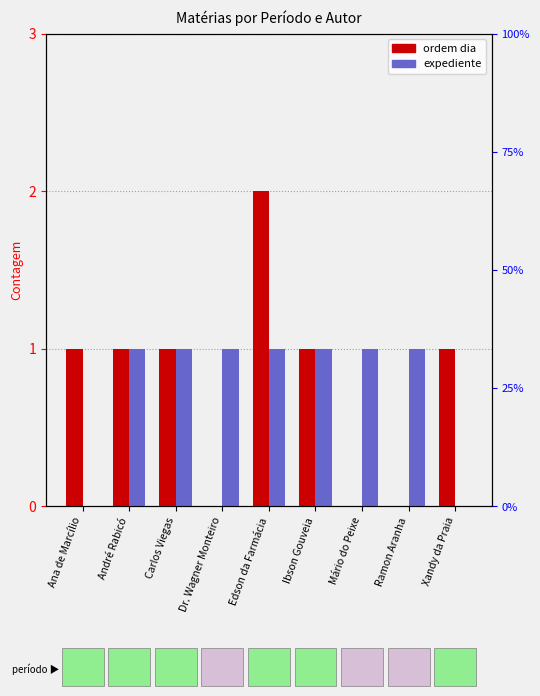

Which category has the lowest value across all series?

Dr. Wagner Monteiro